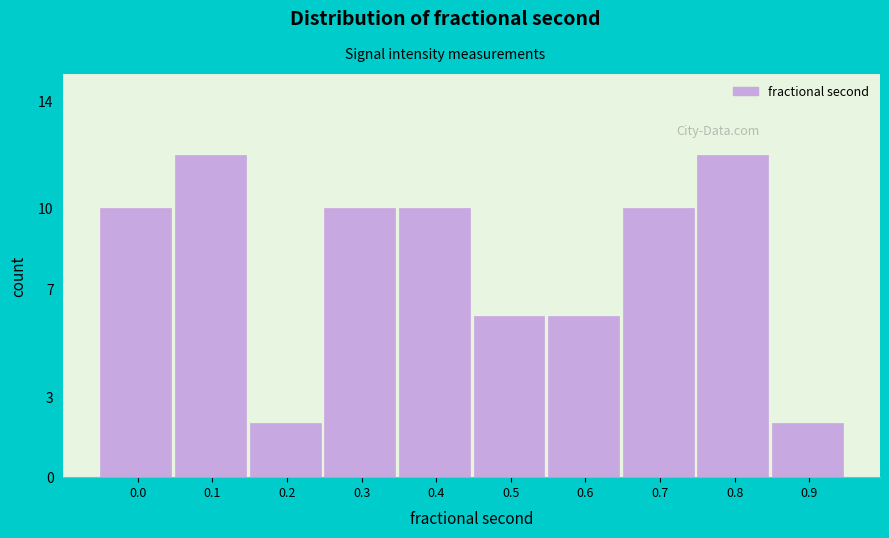

Reading left to right, transcribe all the data shown in this chart.

0.0=10	0.1=12	0.2=2	0.3=10	0.4=10	0.5=6	0.6=6	0.7=10	0.8=12	0.9=2